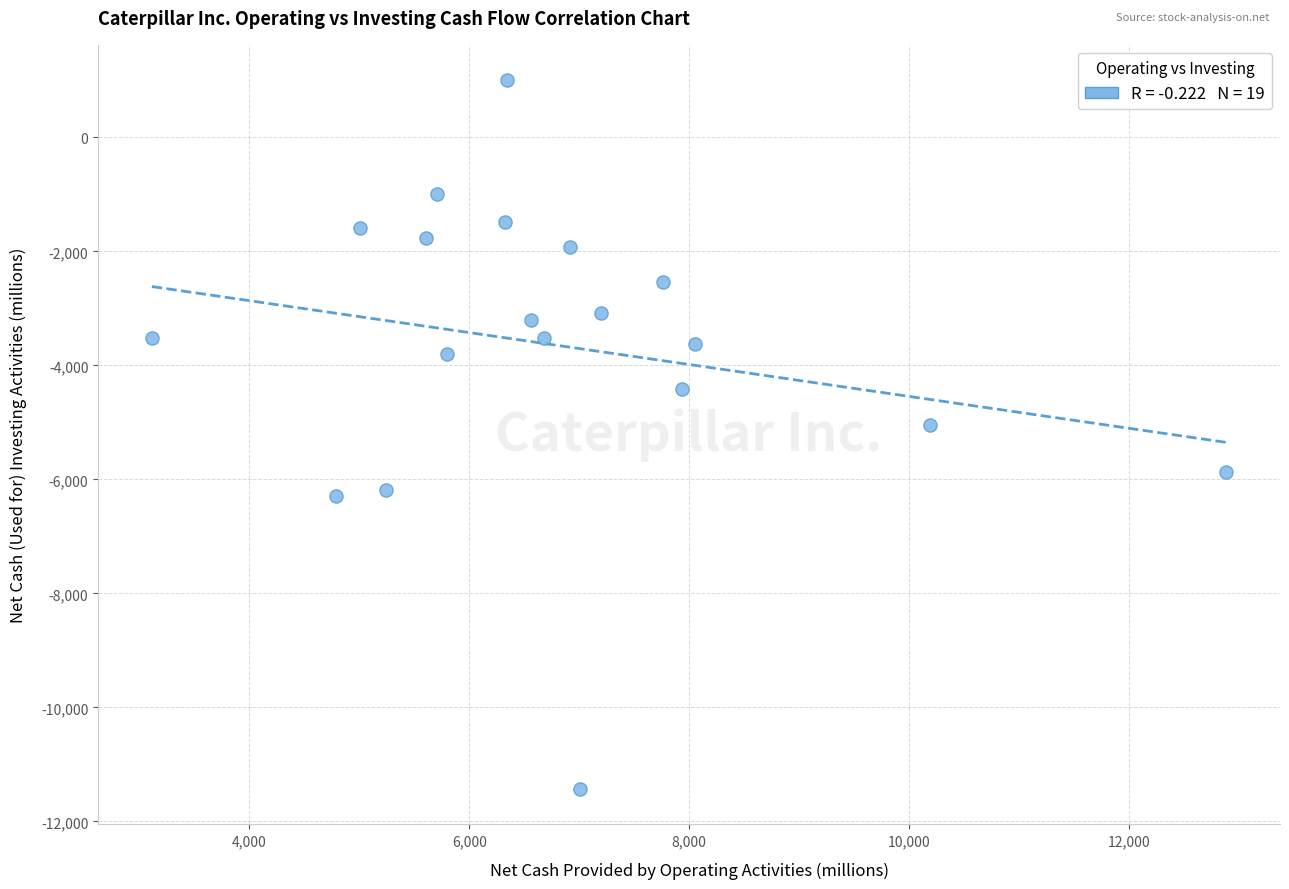

What is the range of Y values (max minus min)?

12429